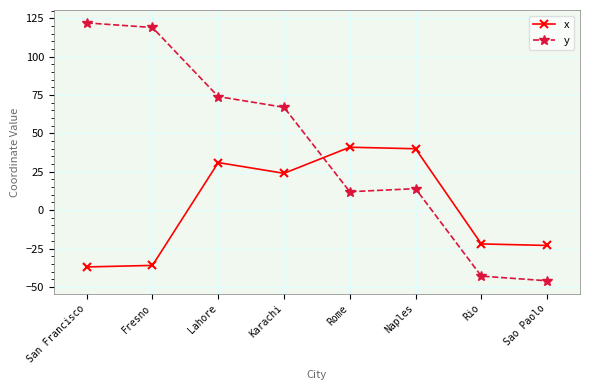

List the series in order of their peak value, lowest first.

x, y